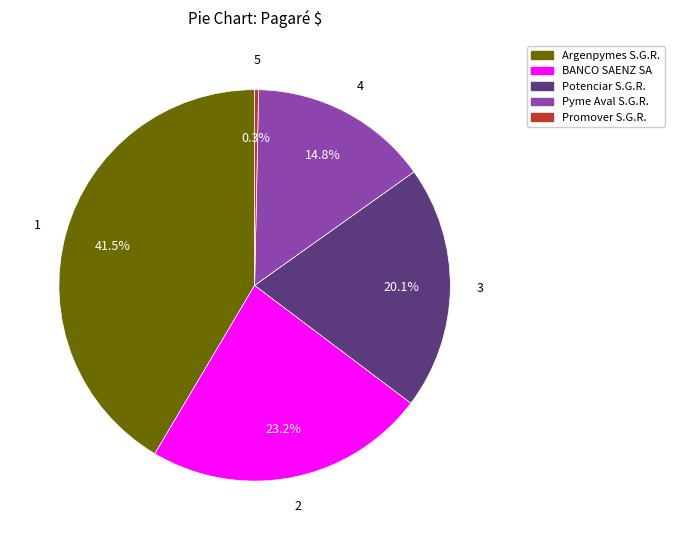

Which category has the smallest portion of the pie?

Promover S.G.R.